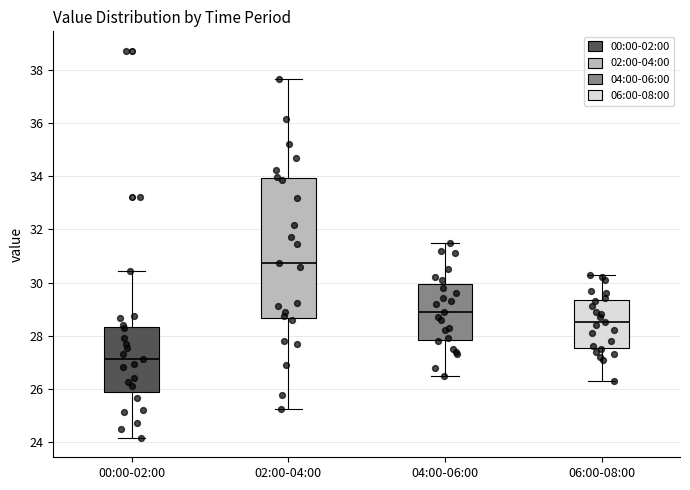

Reading left to right, transcribe this box plot: for each box, give where its median line is, the range the box spans, and where its two whiskers end, as read against the y-axis. The values are not printed on the chart, so give them approximately, as read against the axis.

00:00-02:00: median 27.2, box 25.8 to 28.4, whiskers 24.2 to 30.4
02:00-04:00: median 30.8, box 28.6 to 34.0, whiskers 25.2 to 37.6
04:00-06:00: median 29.0, box 27.8 to 30.0, whiskers 26.6 to 31.6
06:00-08:00: median 28.6, box 27.6 to 29.4, whiskers 26.4 to 30.4